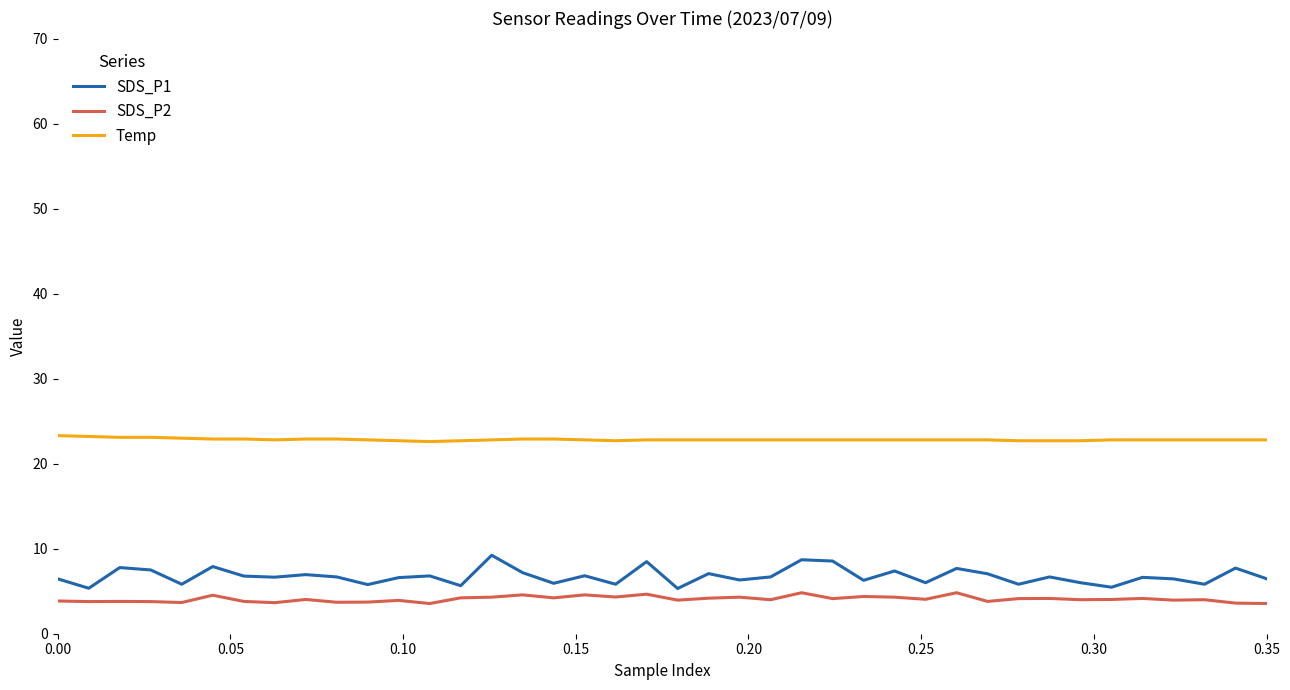

True or false: Temp and SDS_P1 intersect in this chart.

False